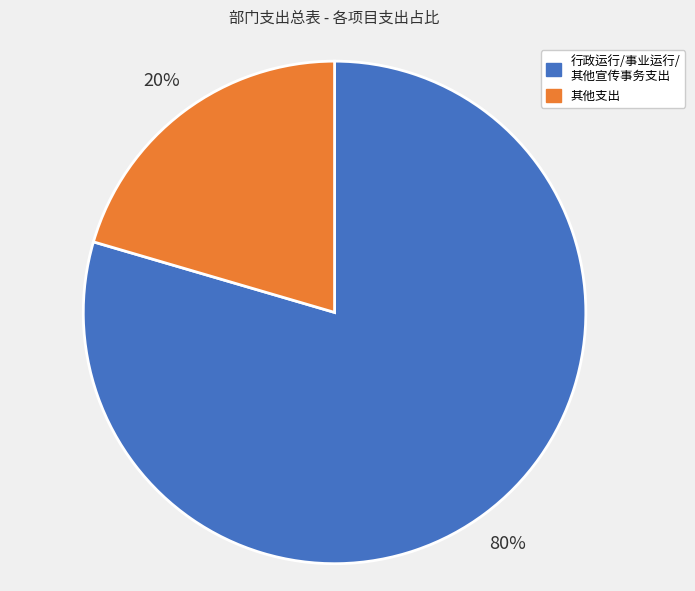

To the nearest percent, what is the average slice percentage?

50%